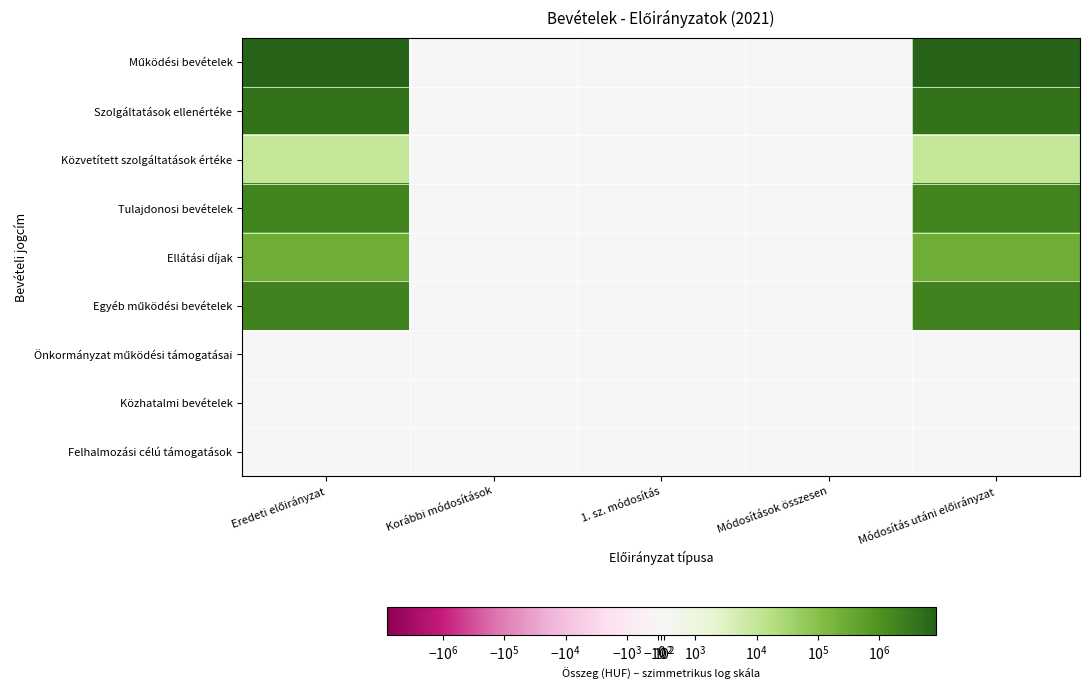

At which category does the chart reach its peak across all series?

Eredeti előirányzat